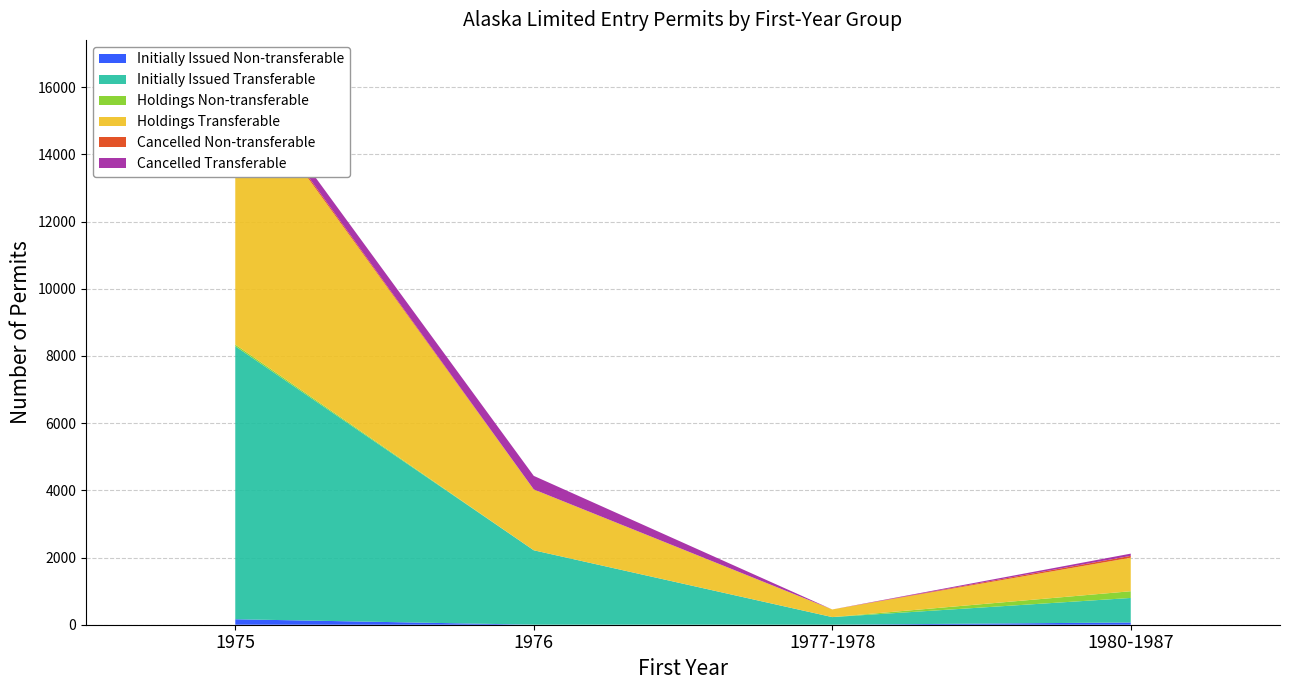

Reading left to right, transcribe all the data shown in this chart.

Initially Issued Non-transferable: 1975=163	1976=1	1977-1978=0	1980-1987=67
Initially Issued Transferable: 1975=8127	1976=2215	1977-1978=227	1980-1987=730
Holdings Non-transferable: 1975=50	1976=0	1977-1978=0	1980-1987=200
Holdings Transferable: 1975=7940	1976=1811	1977-1978=227	1980-1987=998
Cancelled Non-transferable: 1975=69	1976=1	1977-1978=0	1980-1987=55
Cancelled Transferable: 1975=231	1976=403	1977-1978=0	1980-1987=66